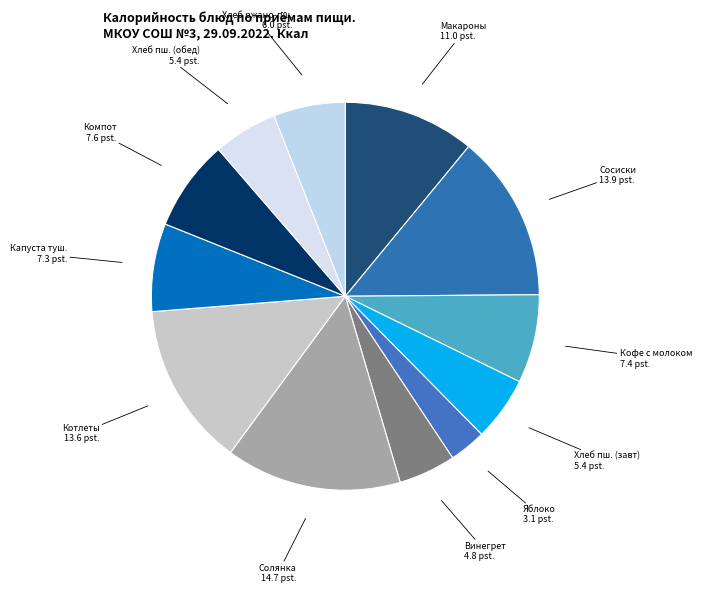

Which category has the smallest portion of the pie?

Яблоко